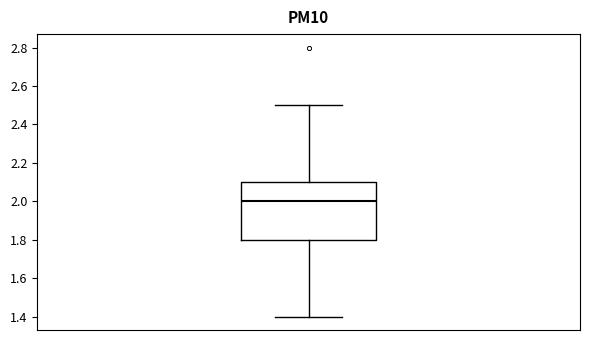

Transcribe this box plot: give where the median line is, the range the box spans, and where the two whiskers end, as read against the y-axis. The values are not printed on the chart, so give them approximately, as read against the axis.

median 2.0, box 1.8 to 2.1, whiskers 1.4 to 2.5